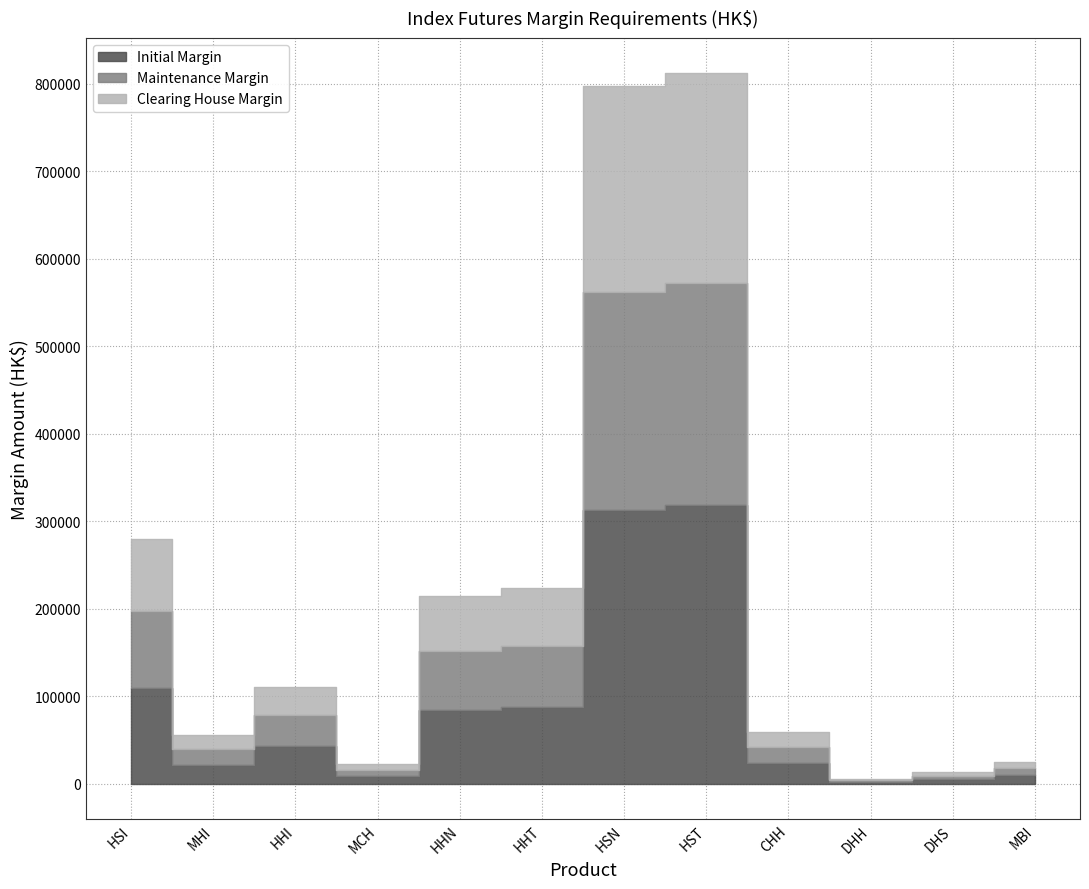

True or false: Clearing House Margin and Initial Margin intersect in this chart.

False